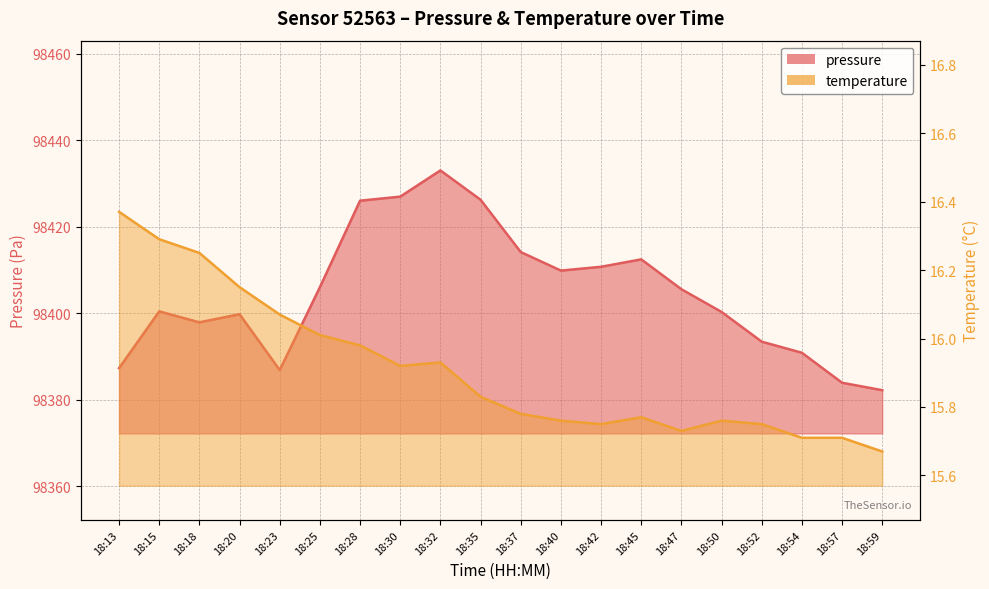

Reading right to left, transcribe all the data shown in this chart.

pressure: 98382.2	98383.9	98390.8	98393.4	98400.3	98405.5	98412.4	98410.7	98409.8	98414.1	98426.2	98433.0	98426.9	98426.0	98406.0	98386.8	98399.8	98397.9	98400.4	98387.3
temperature: 15.7	15.7	15.7	15.8	15.8	15.7	15.8	15.8	15.8	15.8	15.8	15.9	15.9	16.0	16.0	16.1	16.1	16.2	16.3	16.4